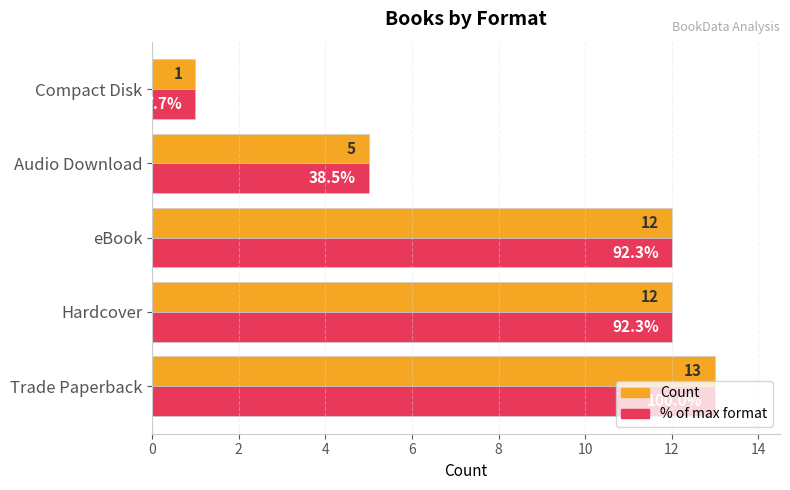

What is the maximum value shown in the chart?

13